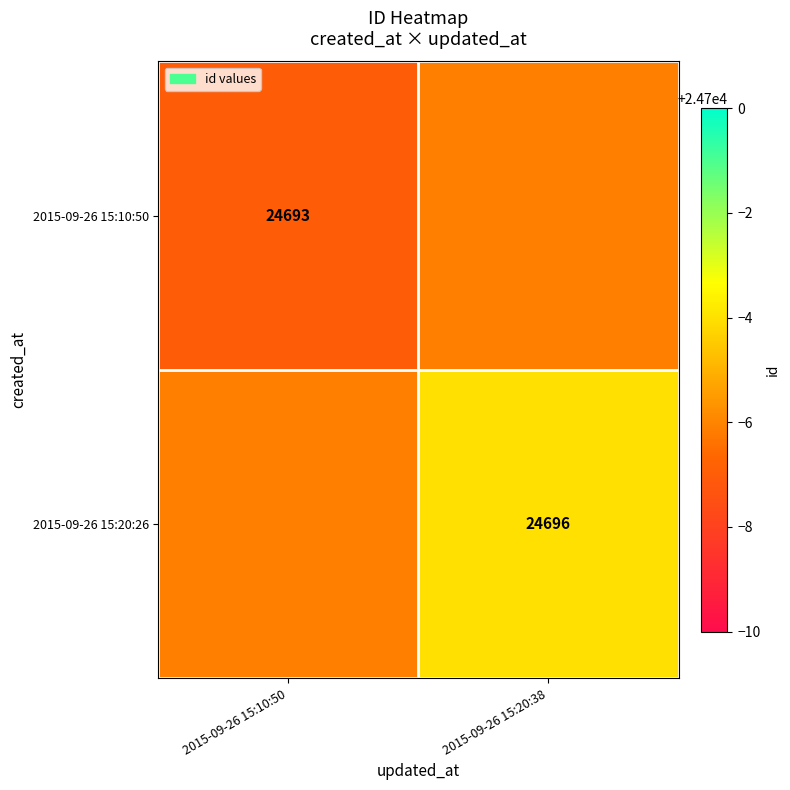

The 2015-09-26 15:20:26 series shows 24696 at 2015-09-26 15:20:38. True or false?

True